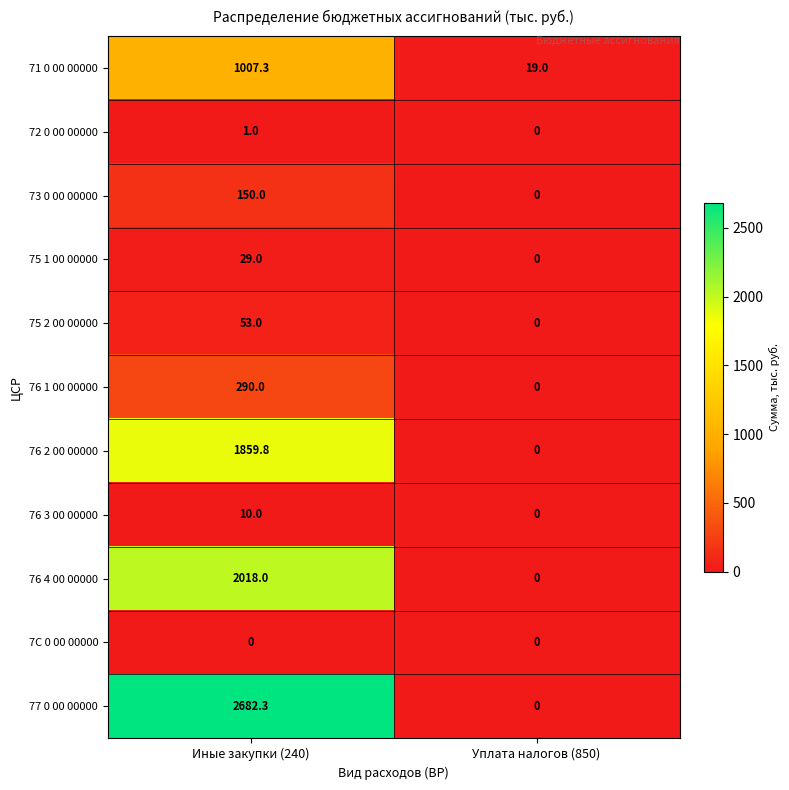

At which label does 71 0 00 00000 first exceed 1007?

Иные закупки (240)